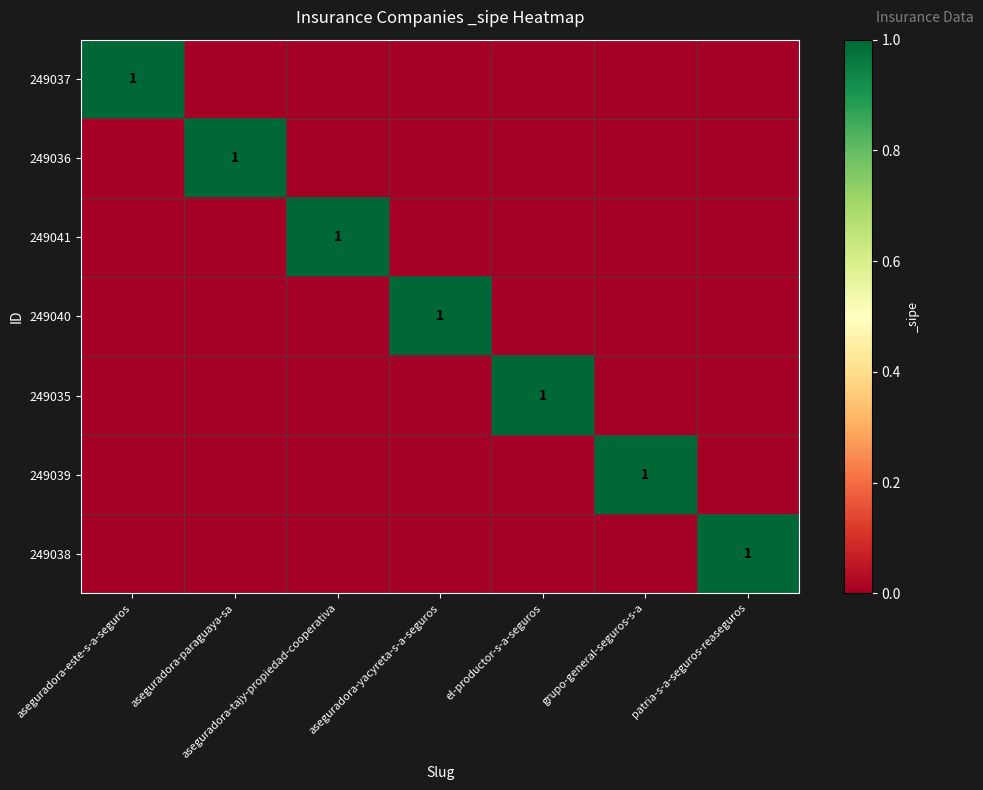

Is it true that 249035 equals 1 at el-productor-s-a-seguros?

True